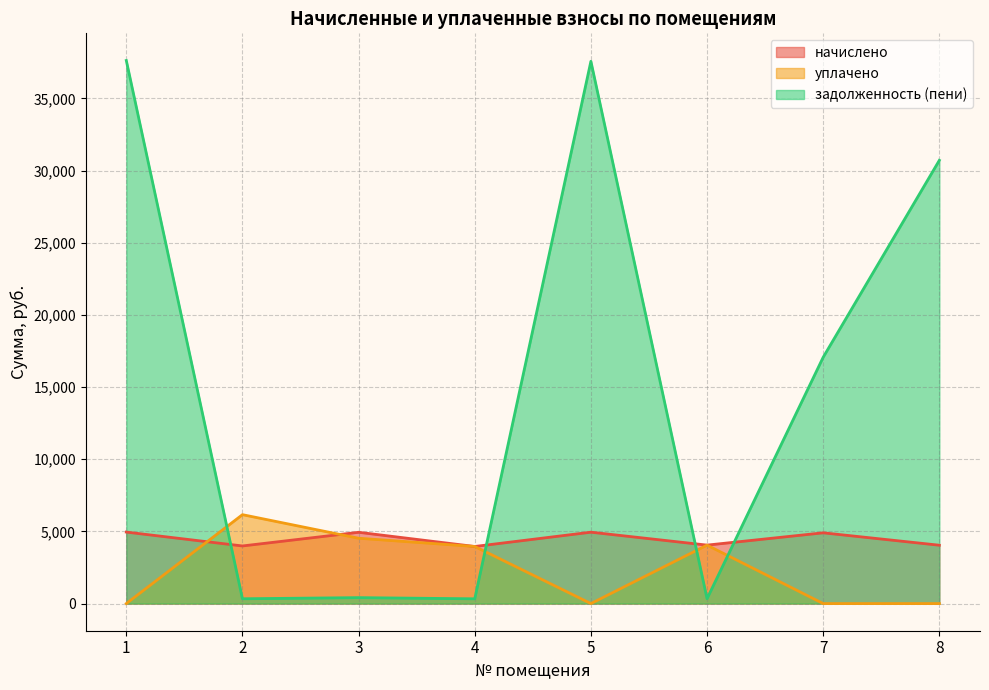

What is the difference between the maximum and minimum values in the задолженность (пени) series?

37298.3